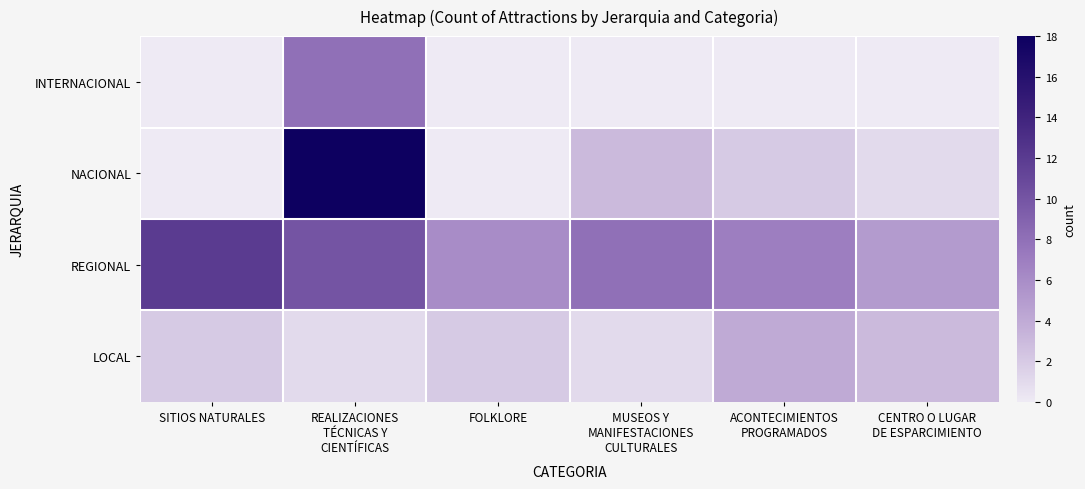

At which category does the chart reach its peak across all series?

REALIZACIONES
TÉCNICAS Y
CIENTÍFICAS